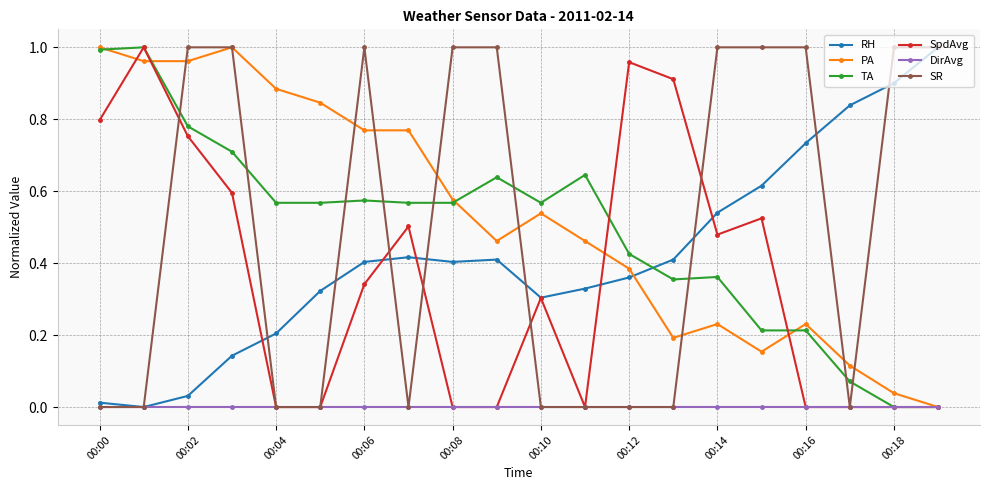

True or false: TA and SR intersect in this chart.

True